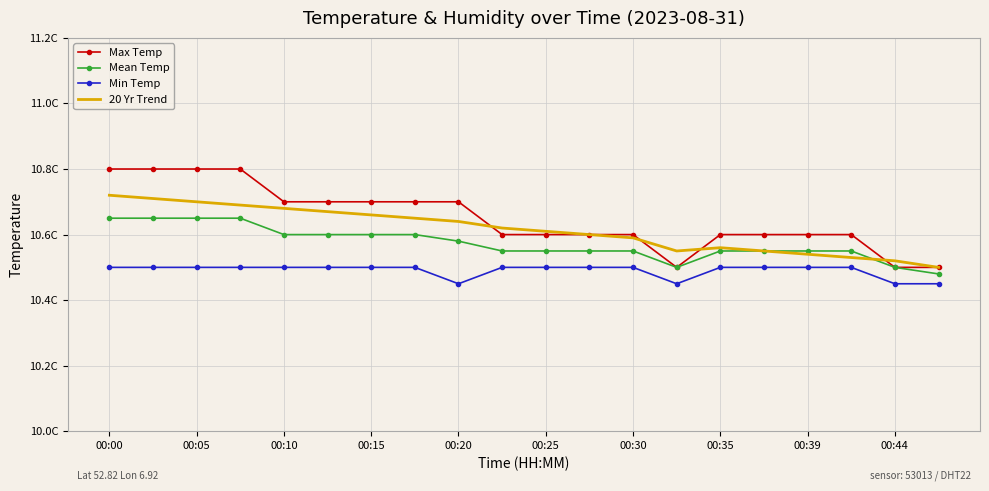

What are all the series names shown in the legend?

Max Temp, Mean Temp, Min Temp, 20 Yr Trend